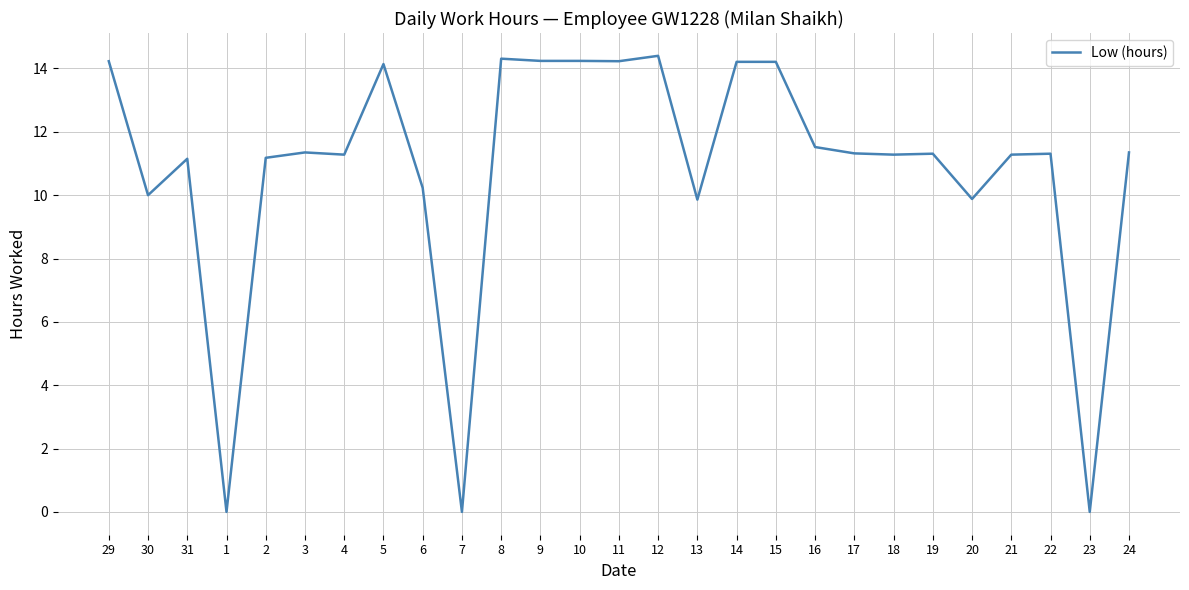

The value at 1 is 5.0. True or false?

False